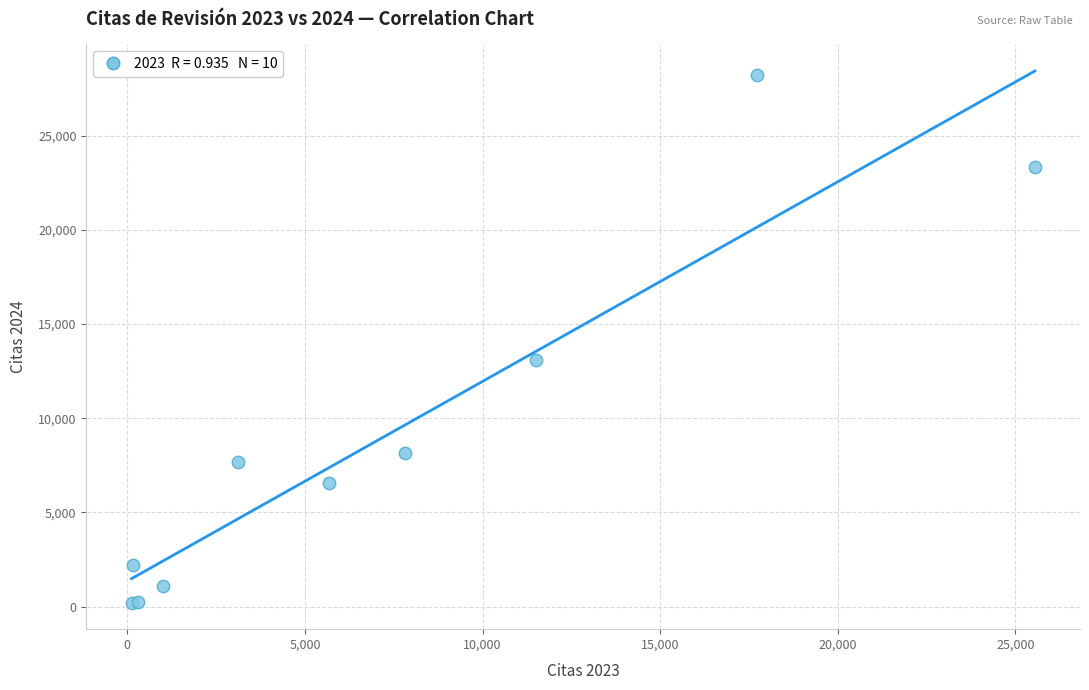

What Y value in the scatter plot is closest to 14221?

13073